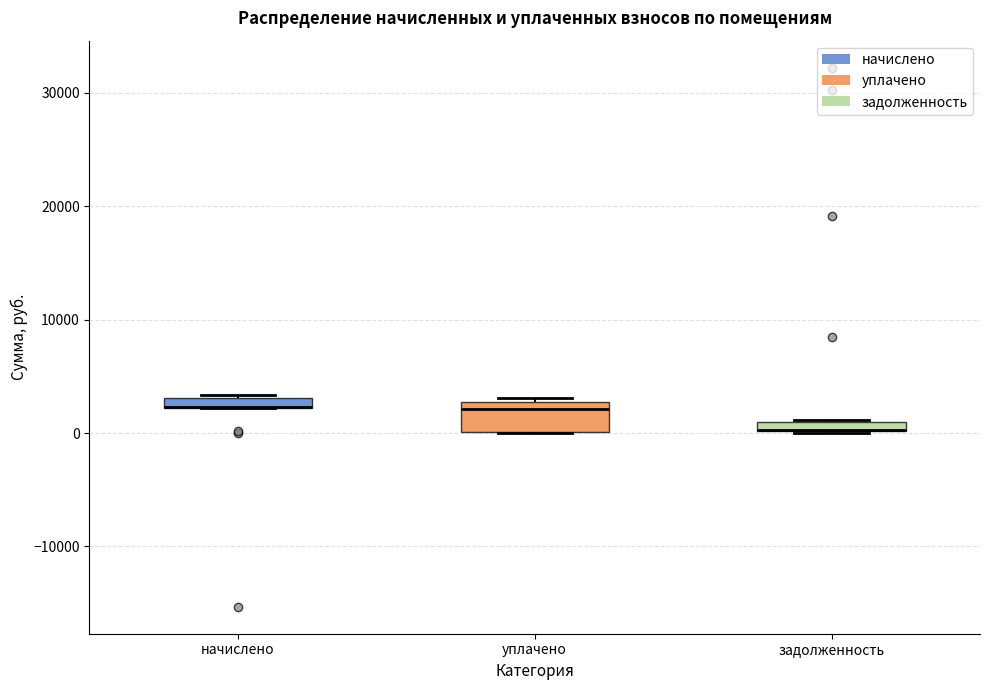

Where does the median line of the box for уплачено sit on the y-axis? The values are not printed on the chart, so give them approximately, as read against the axis.

2000